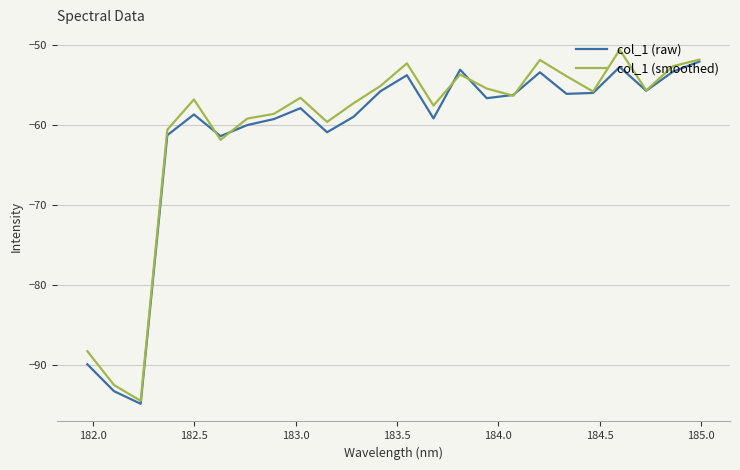

Which series ends up on top after the final intersection of col_1 (raw) and col_1 (smoothed)?

col_1 (smoothed)